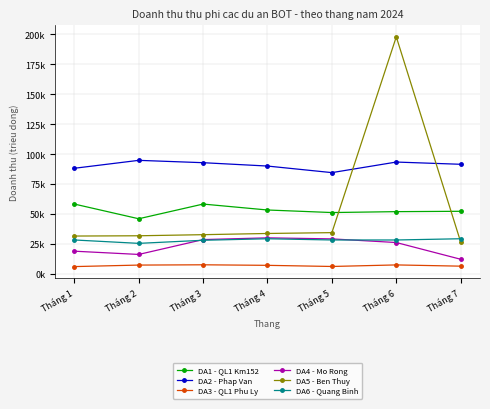

Reading left to right, list all the values displayed in this chart.

DA1 - QL1 Km152: Tháng 1=58232.6	Tháng 2=45954.5	Tháng 3=58217.6	Tháng 4=53266.8	Tháng 5=51143.1	Tháng 6=51889.4	Tháng 7=52190.2
DA2 - Phap Van: Tháng 1=88092.0	Tháng 2=94710.9	Tháng 3=92751.1	Tháng 4=89949.7	Tháng 5=84466.0	Tháng 6=93287.0	Tháng 7=91421.8
DA3 - QL1 Phu Ly: Tháng 1=6028.8	Tháng 2=7292.6	Tháng 3=7525.7	Tháng 4=7074.0	Tháng 5=6127.0	Tháng 6=7424.9	Tháng 7=6387.5
DA4 - Mo Rong: Tháng 1=18887.9	Tháng 2=16170.1	Tháng 3=28573.0	Tháng 4=30025.7	Tháng 5=29153.4	Tháng 6=26113.4	Tháng 7=12144.6
DA5 - Ben Thuy: Tháng 1=31525.0	Tháng 2=31755.5	Tháng 3=32668.9	Tháng 4=33670.5	Tháng 5=34373.1	Tháng 6=197817.2	Tháng 7=26555.5
DA6 - Quang Binh: Tháng 1=28243.1	Tháng 2=25419.6	Tháng 3=27996.7	Tháng 4=29259.3	Tháng 5=28240.4	Tháng 6=28236.7	Tháng 7=29272.8